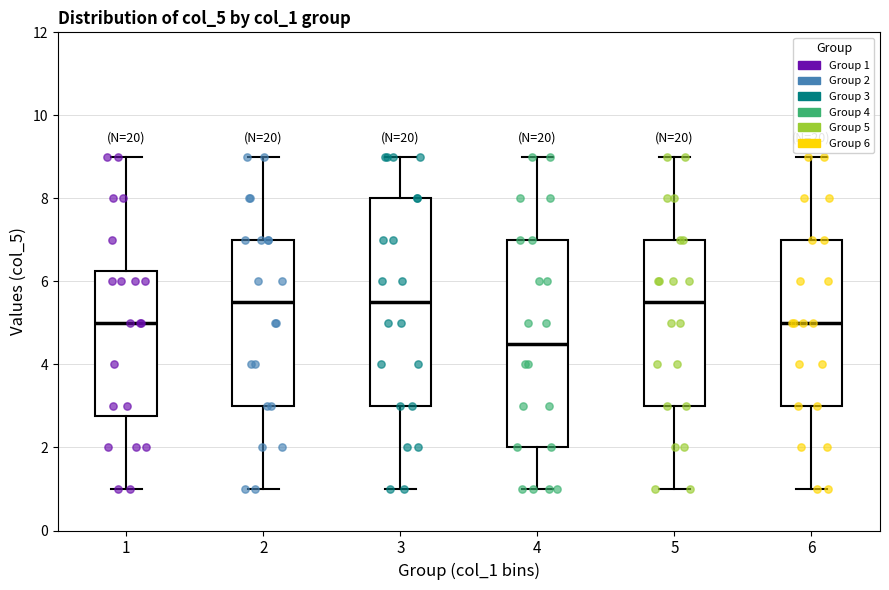

Where does the upper whisker of the box at x = 6 end on the y-axis? The values are not printed on the chart, so give them approximately, as read against the axis.

9.0